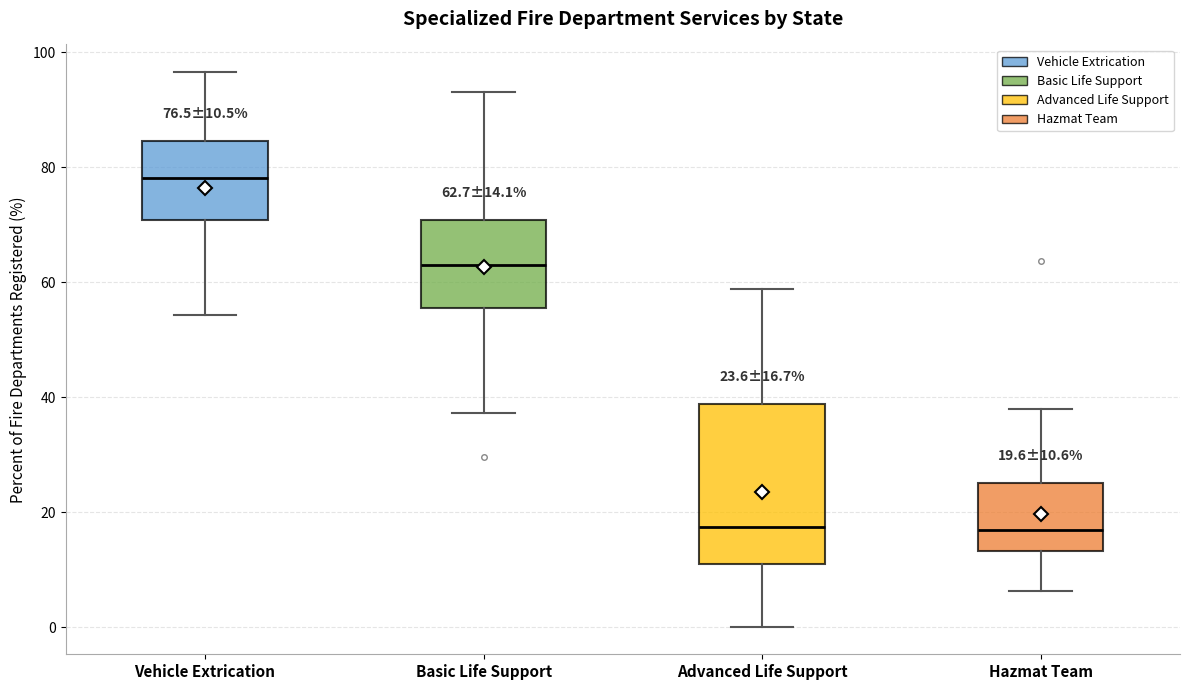

Comparing the boxes themselves (not the whiskers), which one is the tallest?

Advanced Life Support